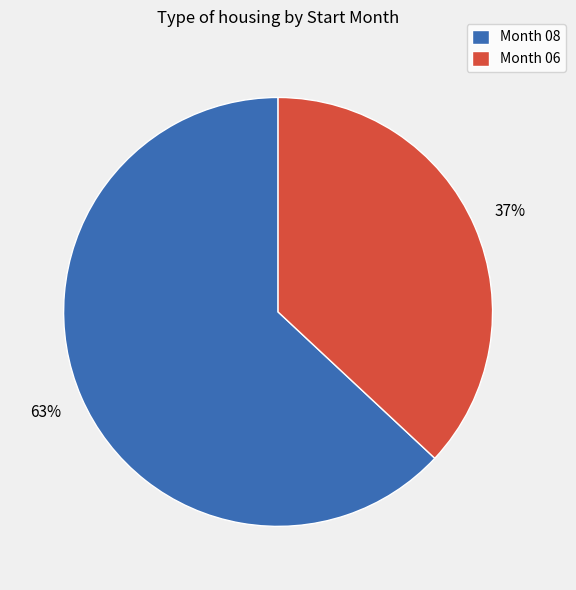

Is there any slice that represents more than half of the pie?

Yes